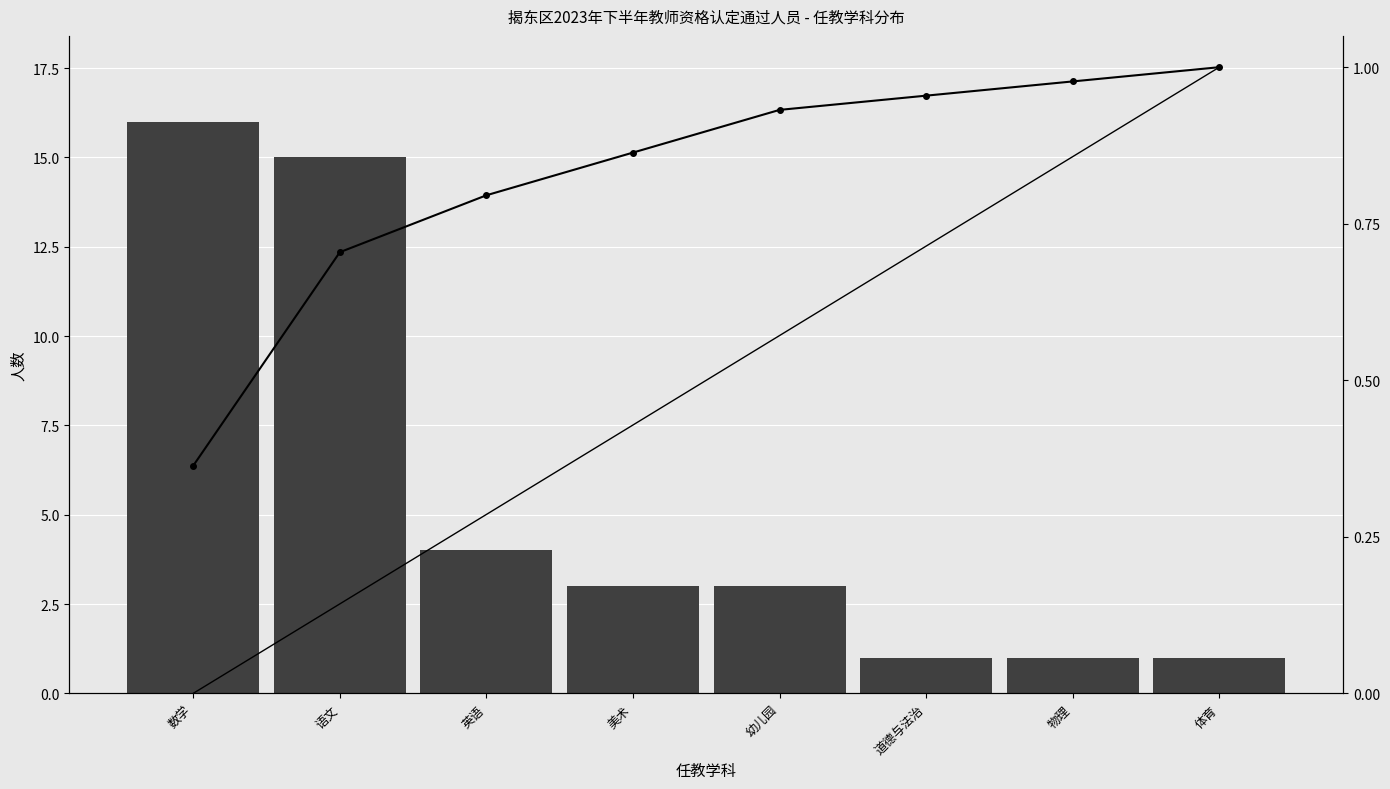

What is the sum of all 人数 values?

44.0